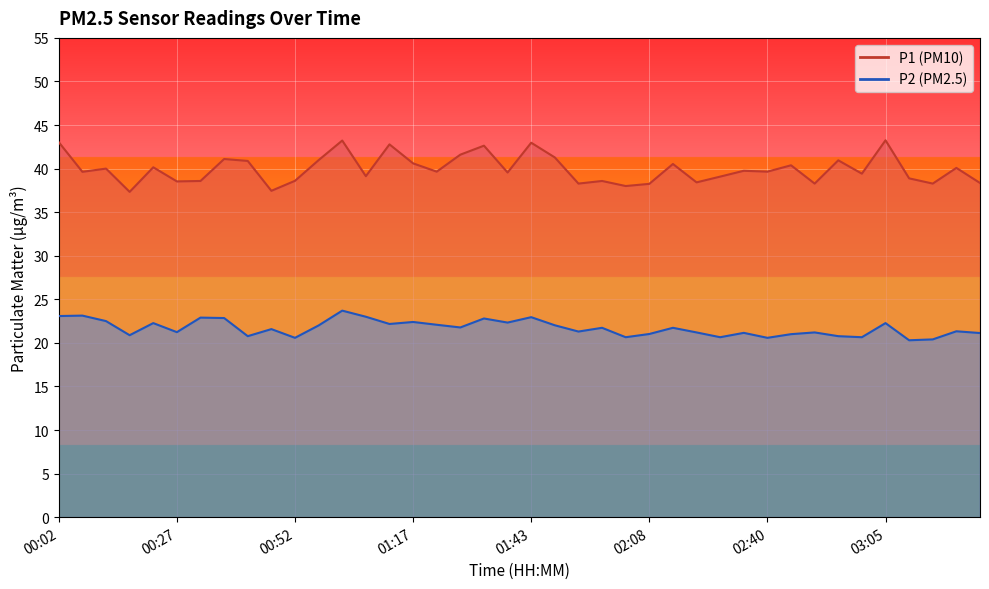

What is the average value of the P1 series?

40.0